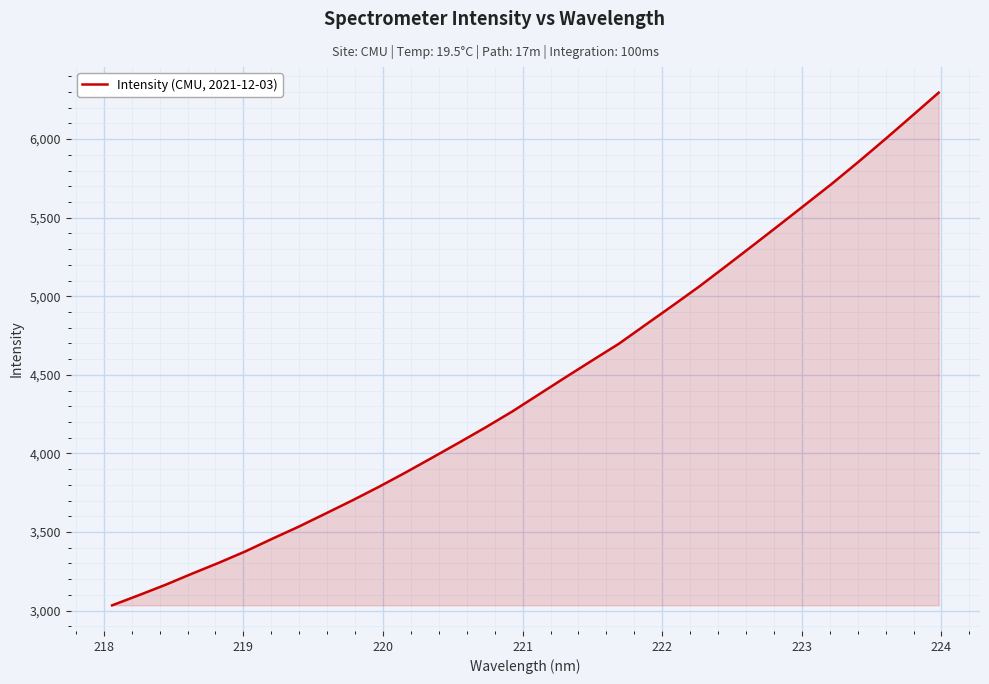

What is the sum of all values?

142200.4